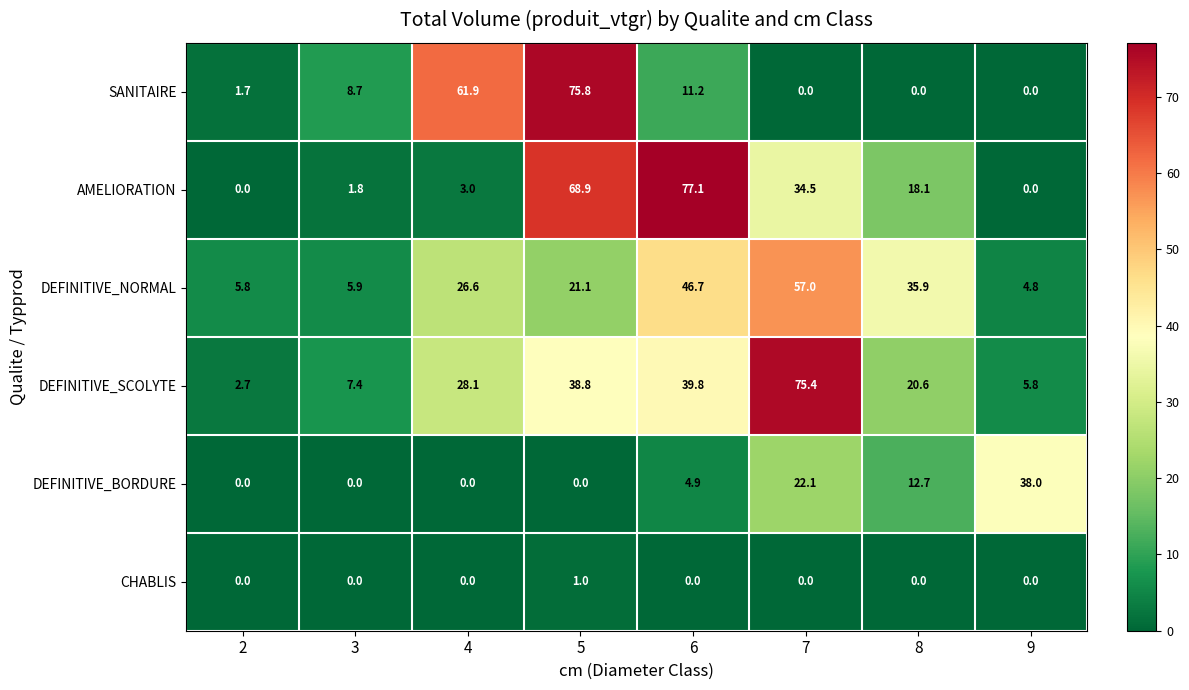

List the series in order of their peak value, highest first.

AMELIORATION, SANITAIRE, DEFINITIVE_SCOLYTE, DEFINITIVE_NORMAL, DEFINITIVE_BORDURE, CHABLIS